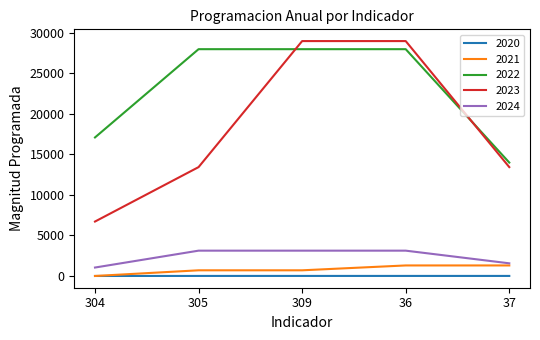

Which series has the largest total across all categories?

2022